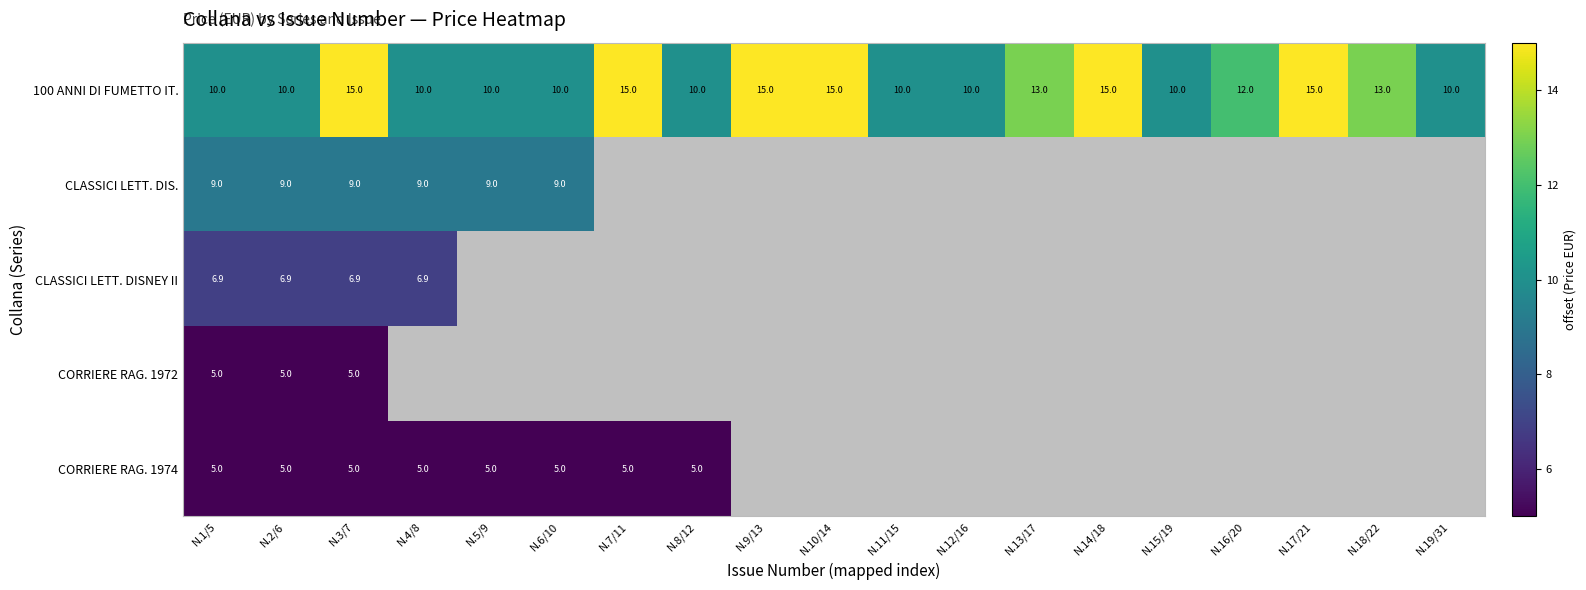

What is the spread (max minus min) of values at N.7/11?

10.0